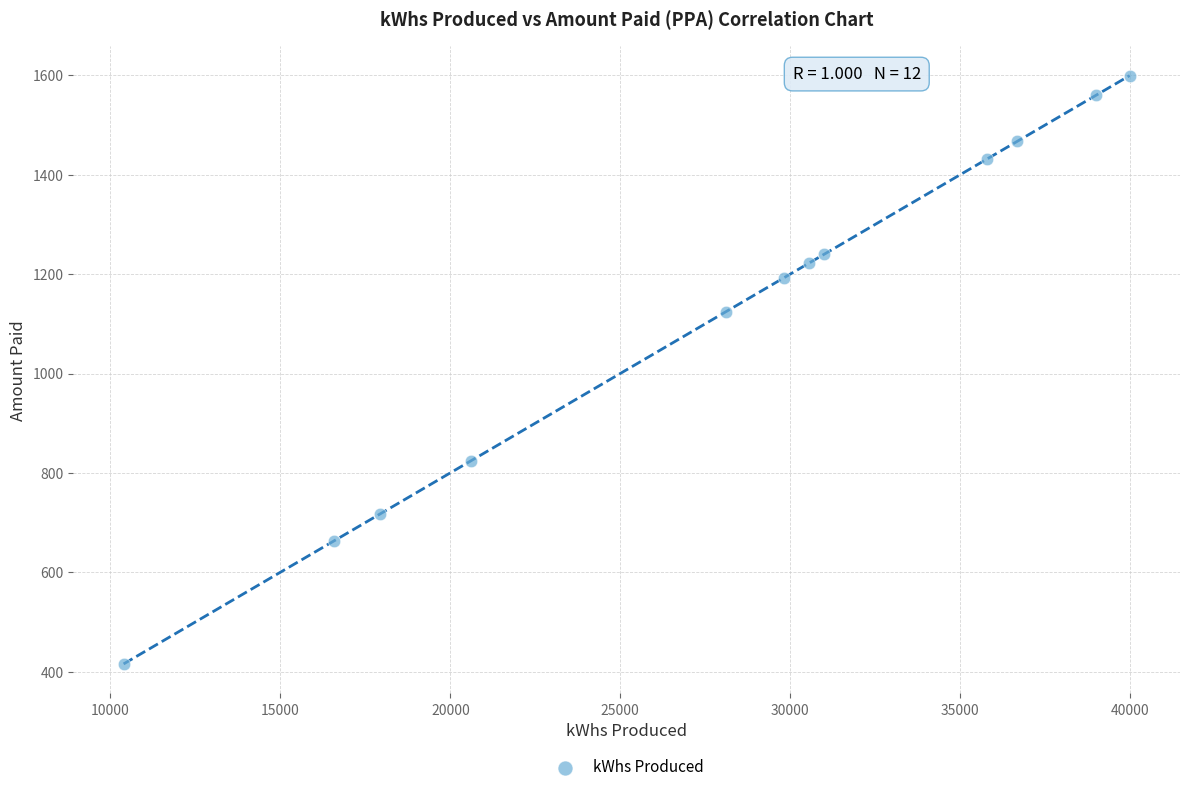

What is the average X value?

28035.8